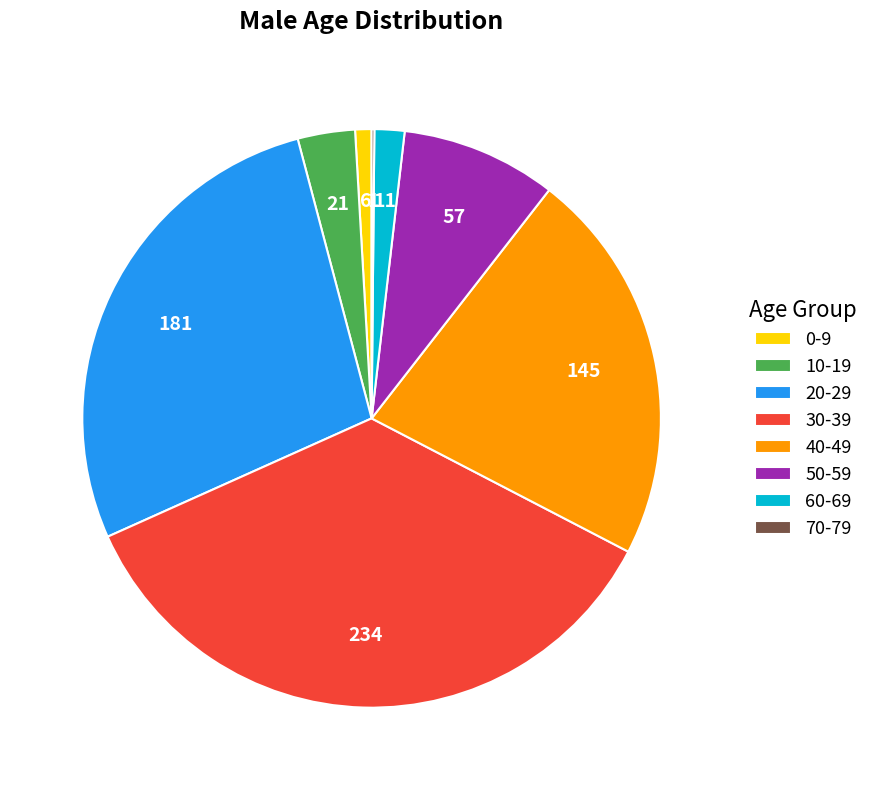

Which category has the biggest portion of the pie?

30-39